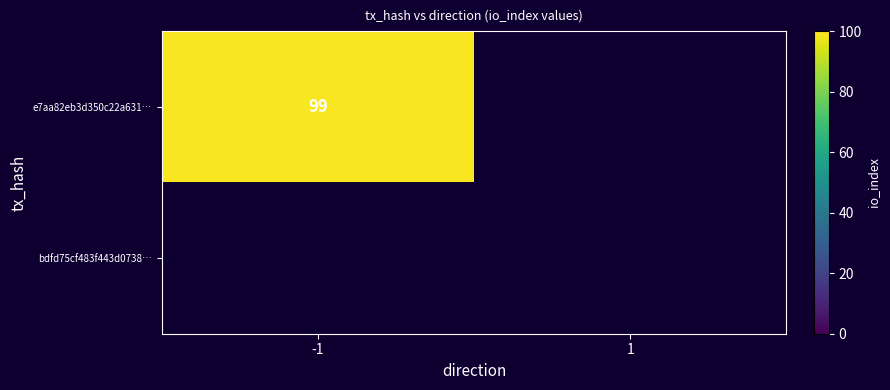

The value of e7aa82eb3d350c22a631… at -1 is 137. True or false?

False